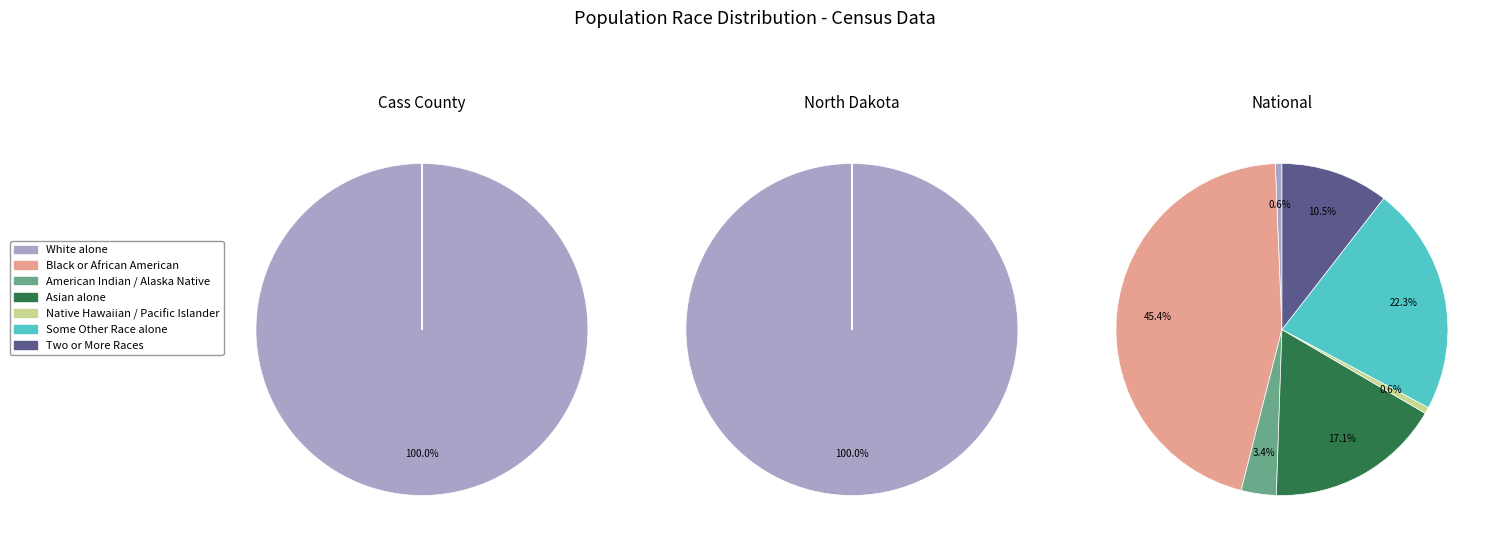

Count the number of slices in the pie.

7